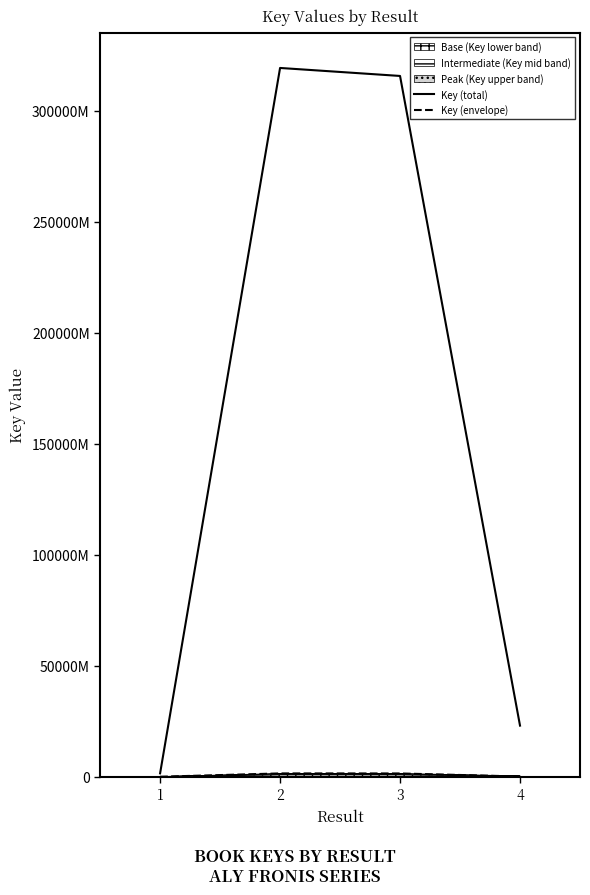

What is the difference between the maximum and minimum values in the Key (envelope) series?

1493286163.7